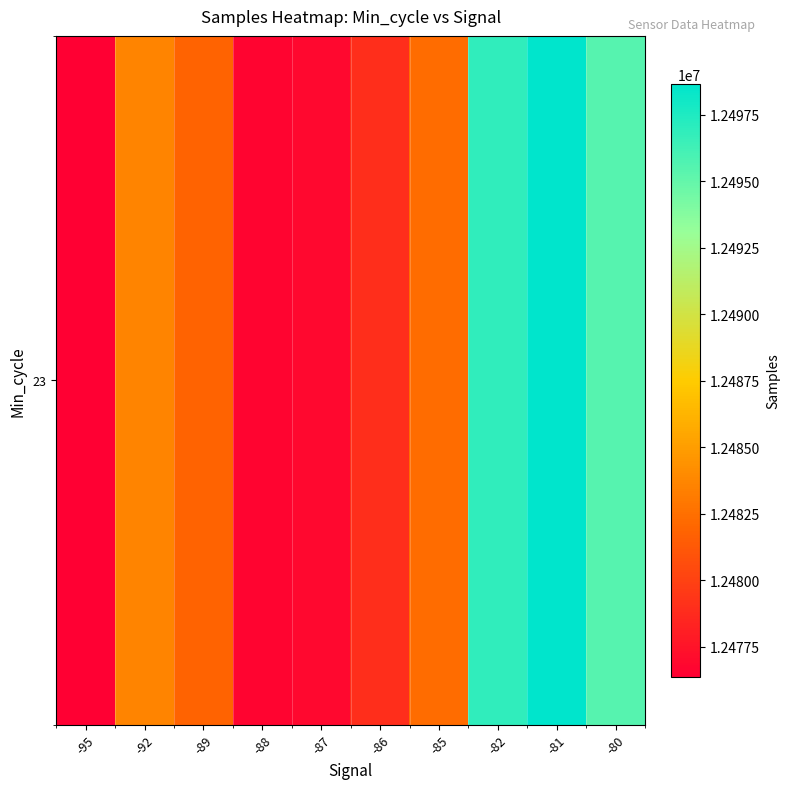

What is the change in value from -95 to -89?

+5448.6